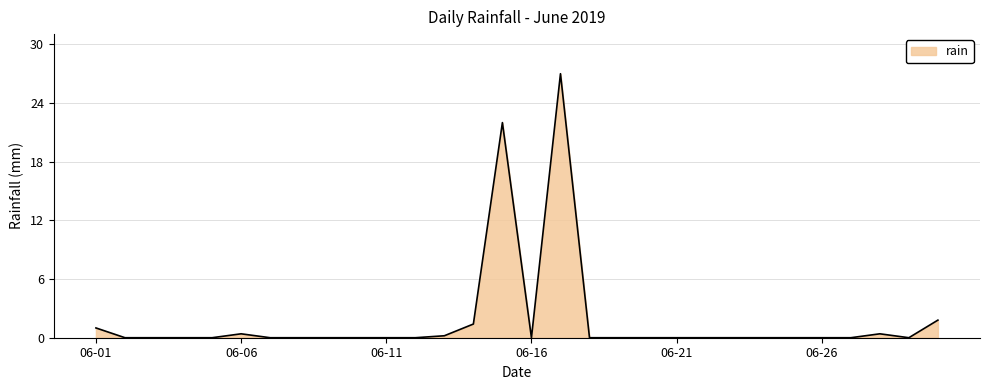

What is the difference between the maximum and minimum values?

27.0